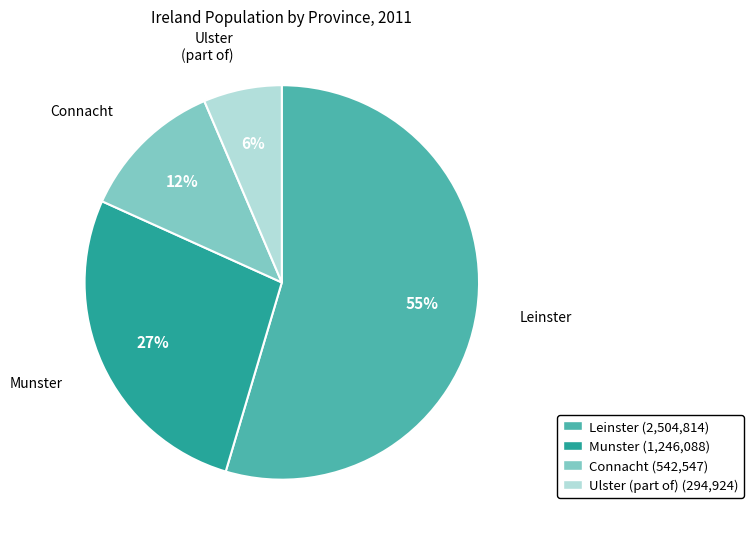

Which slice is the largest?

Leinster